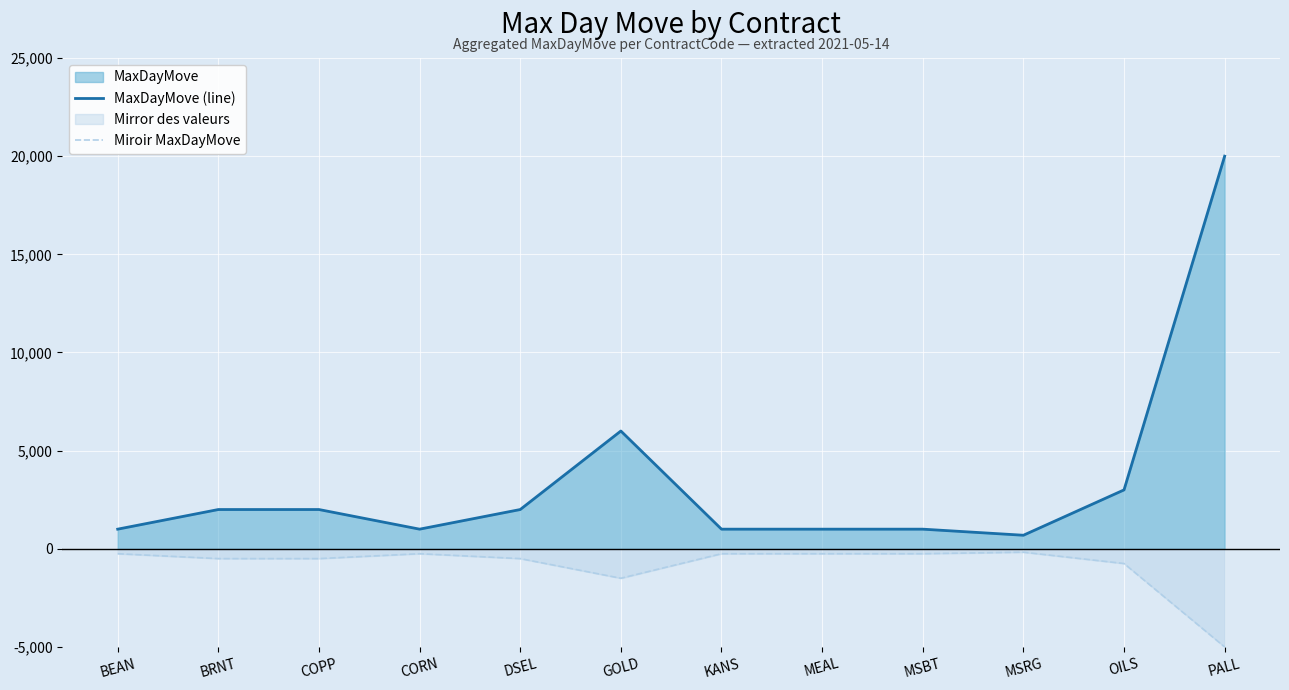

What position from the left is GOLD?

6